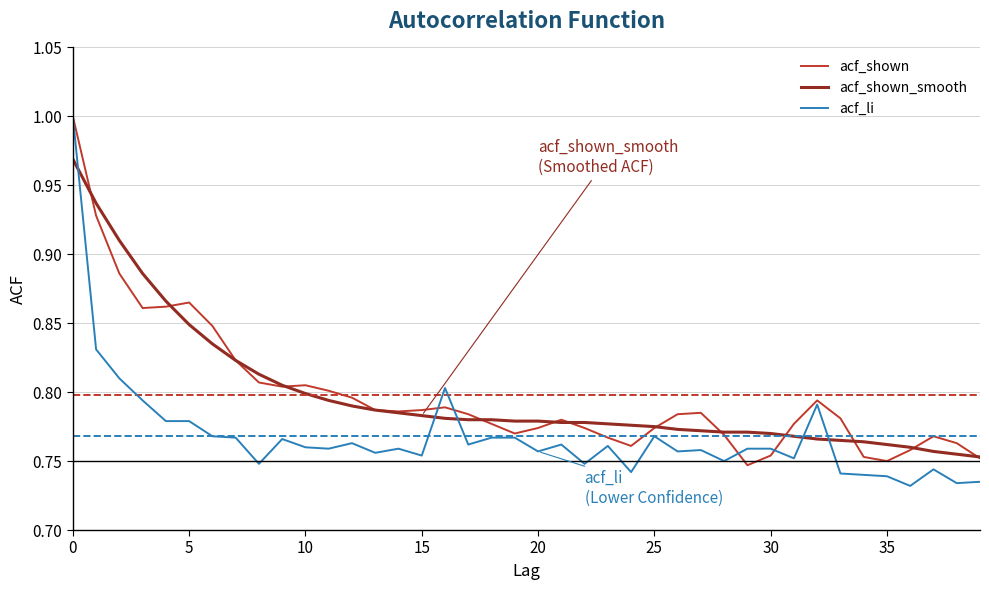

Which series has the widest spread of values?

acf_li